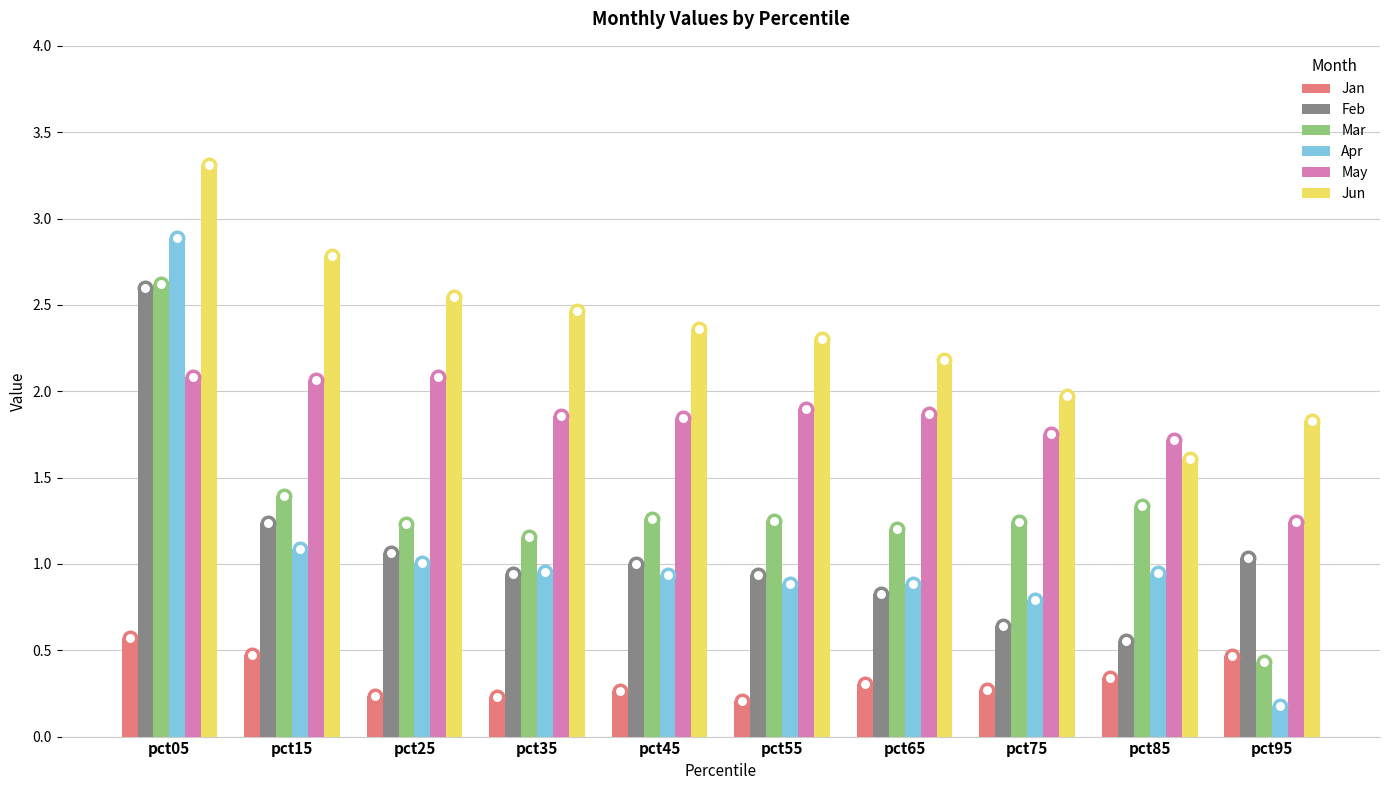

What are all the series names shown in the legend?

Jan, Feb, Mar, Apr, May, Jun